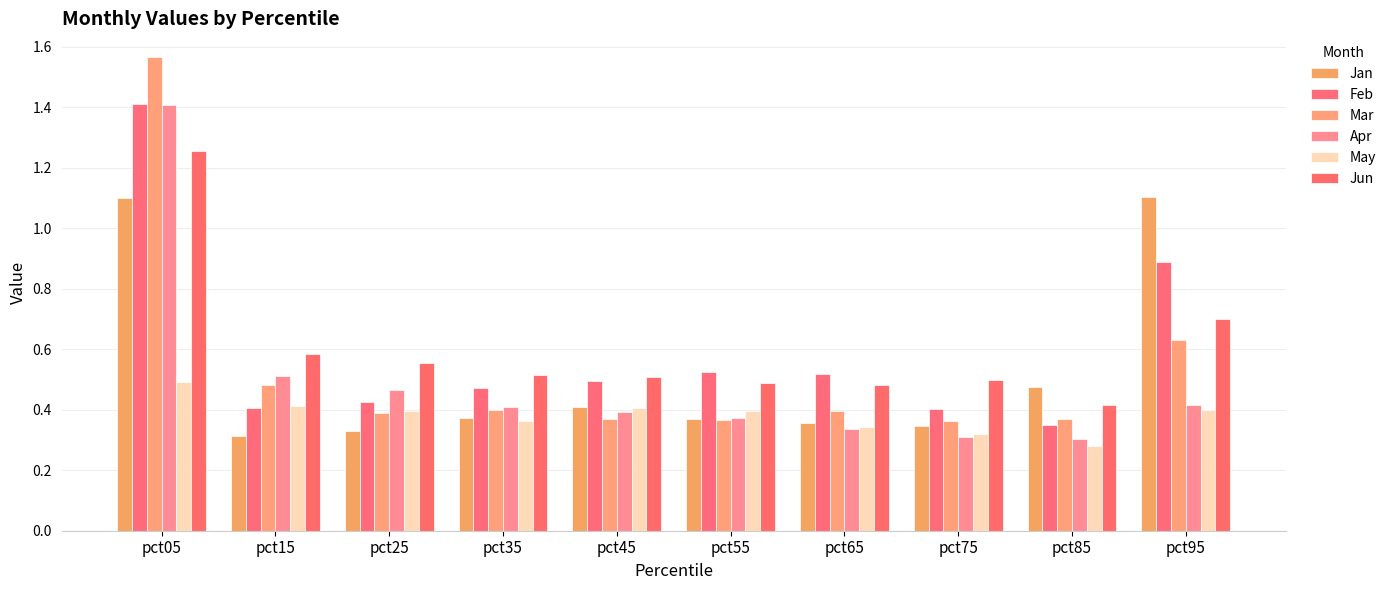

What is the sum of the Mar values at pct65 and pct75?

0.8